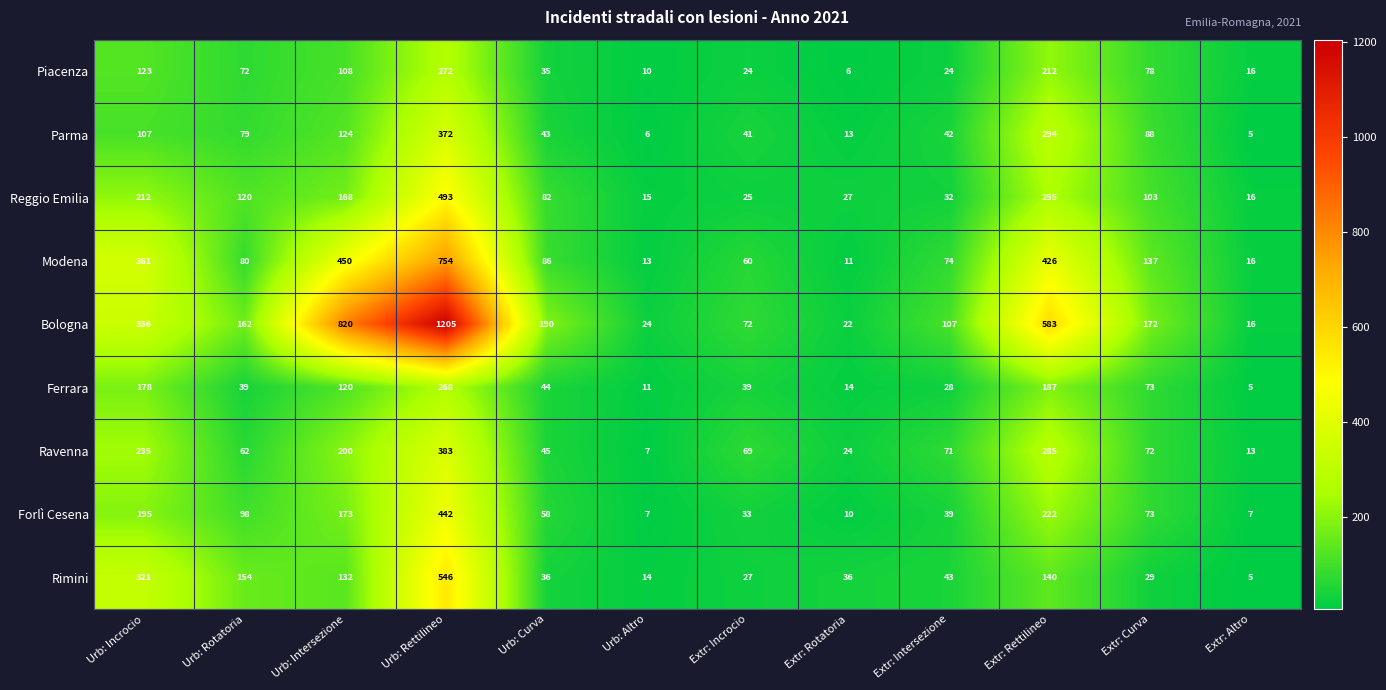

What is the difference between the Ferrara values at Extr: Rettilineo and Urb: Rettilineo?

81